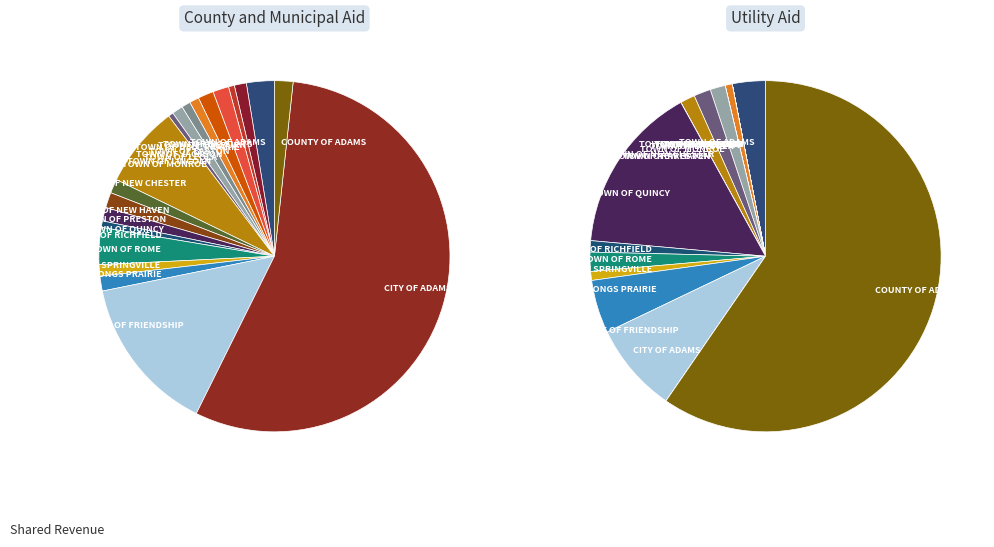

Does any single category account for the majority?

Yes